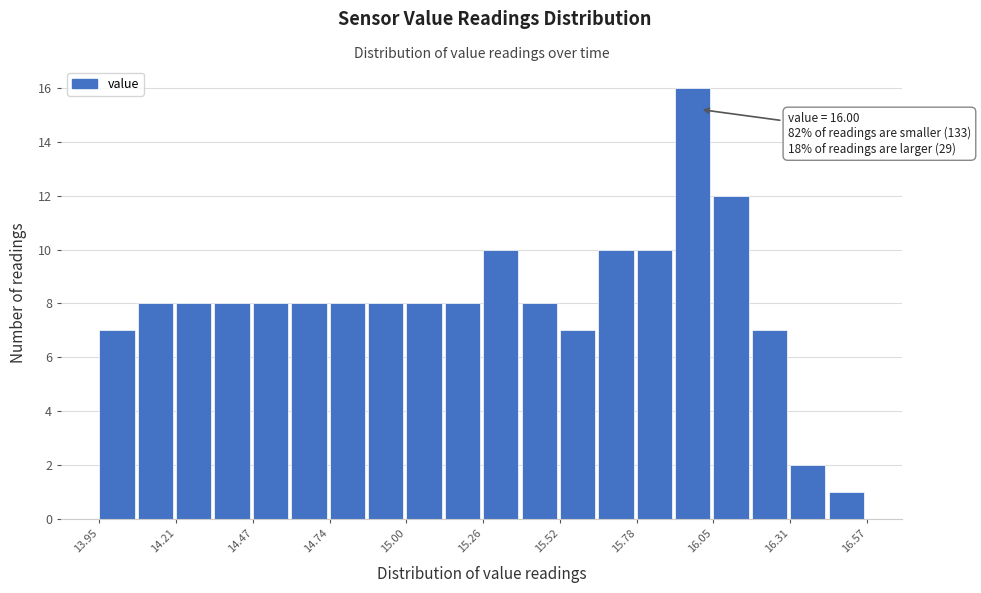

Read against the x-axis, roughly where is the centre of the tallest bar?

16.00